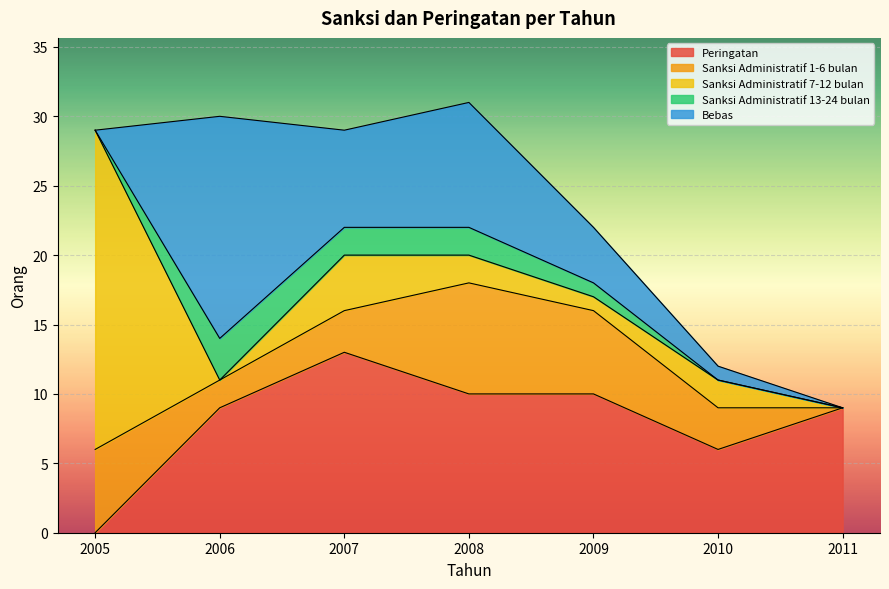

Between which two adjacent categories do Sanksi Administratif 13-24 bulan and Sanksi Administratif 1-6 bulan first intersect?

2005 and 2006